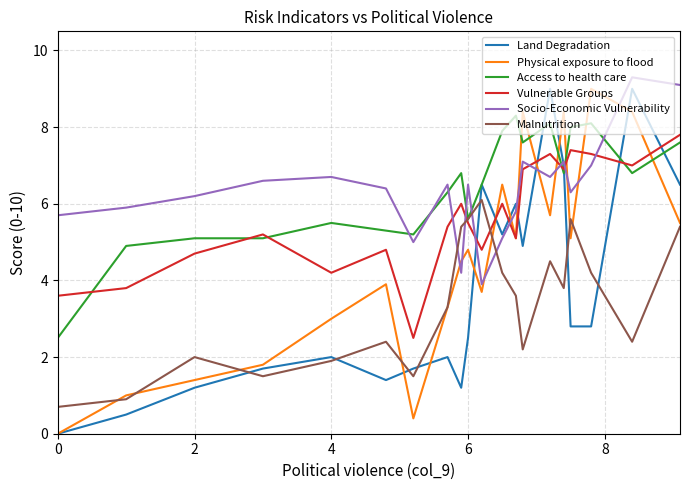

What is the highest value of the Land Degradation series?

9.0